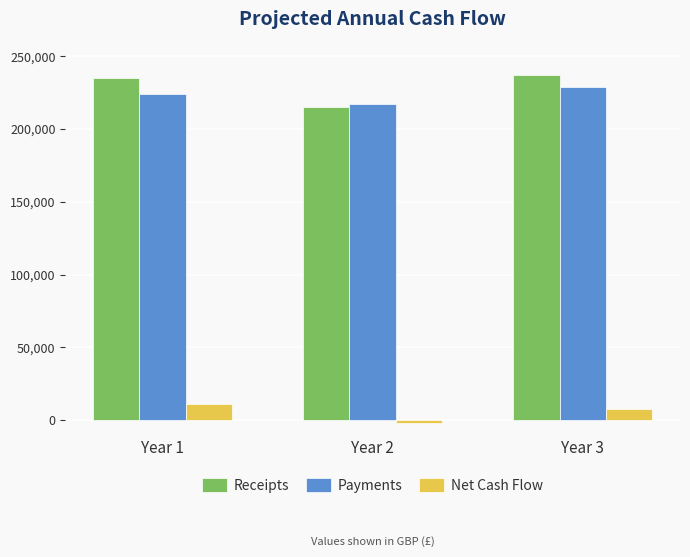

How many bars are there in each group?

3